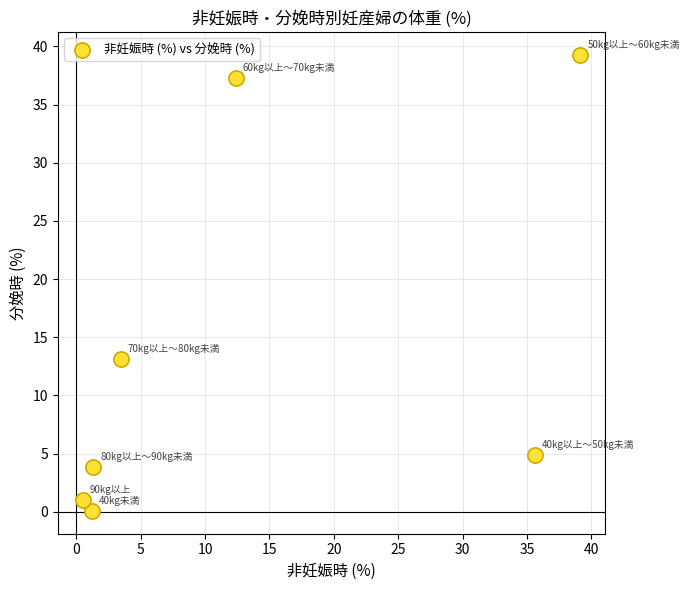

What is the range of Y values (max minus min)?

39.2